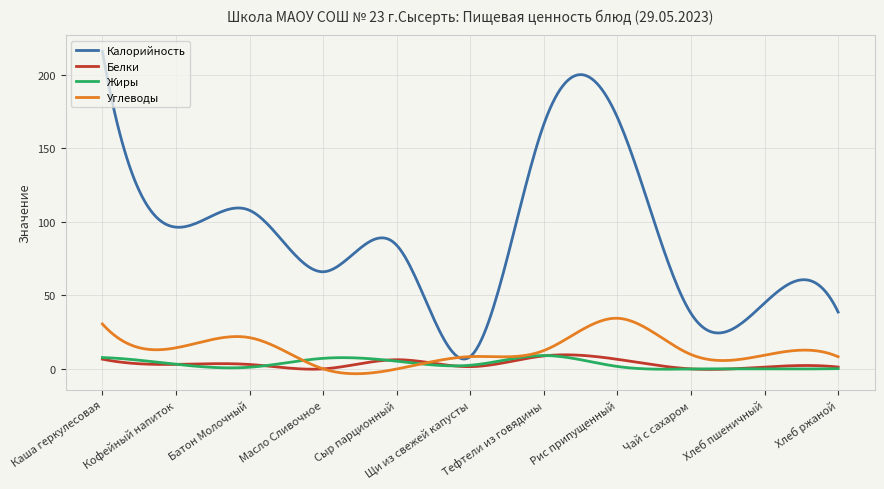

What is the maximum value for Жиры?

9.1